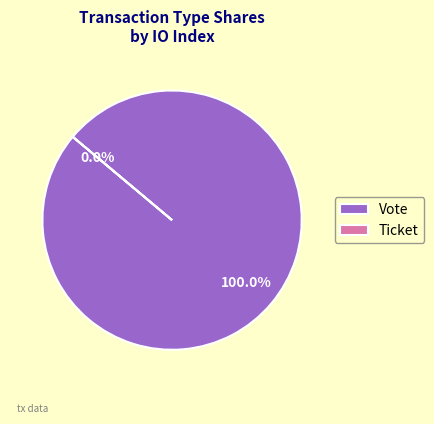

Is it true that Vote is 99% of the pie?

False